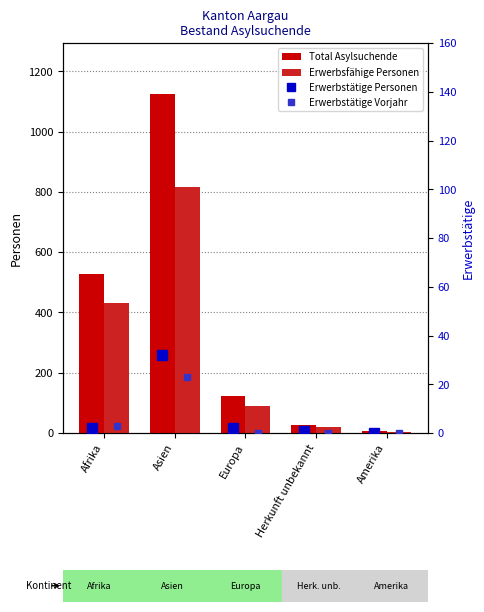

What is the total value across all series at Asien?

1997